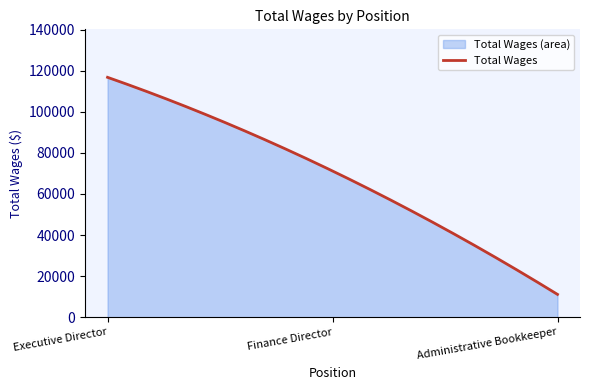

How many lines are shown in the chart?

1